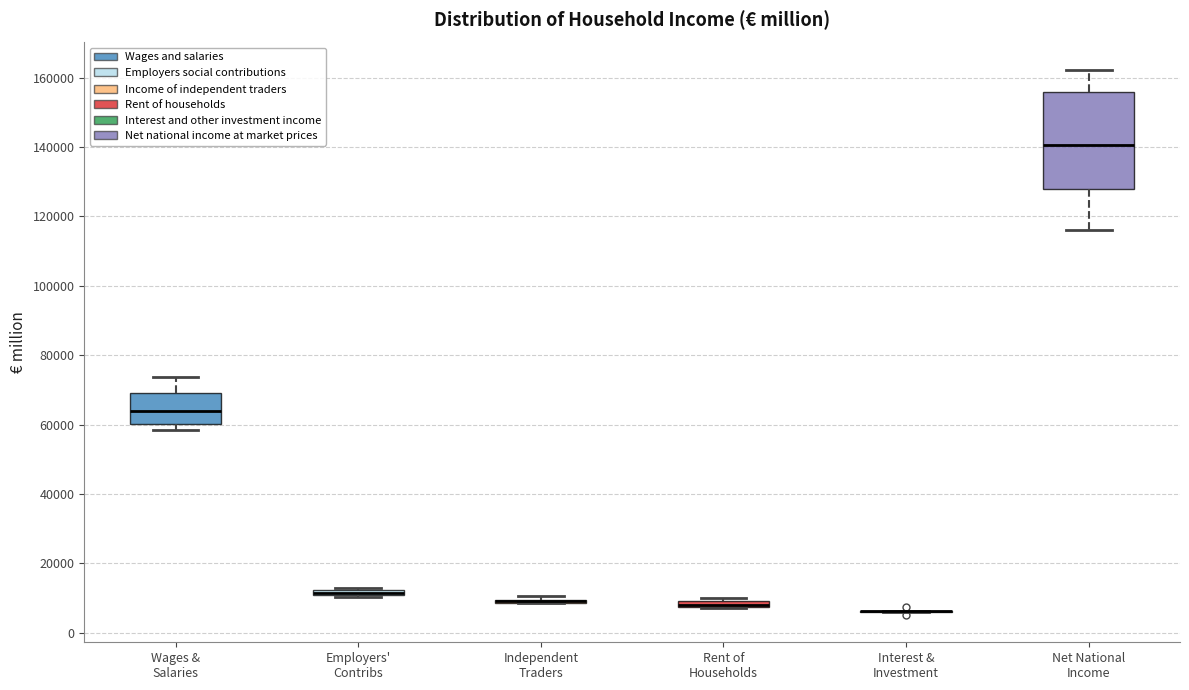

Which box is the tallest, from its lower edge to its upper edge?

Net National Income